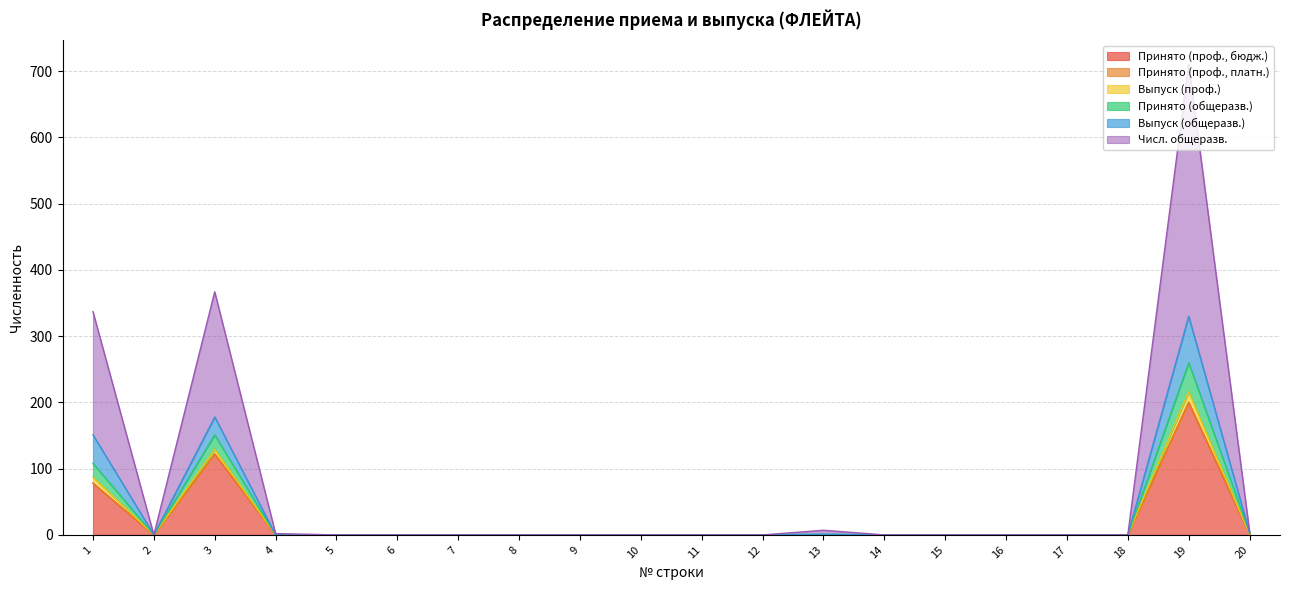

What is the maximum value for Принято (проф., бюдж.)?

200